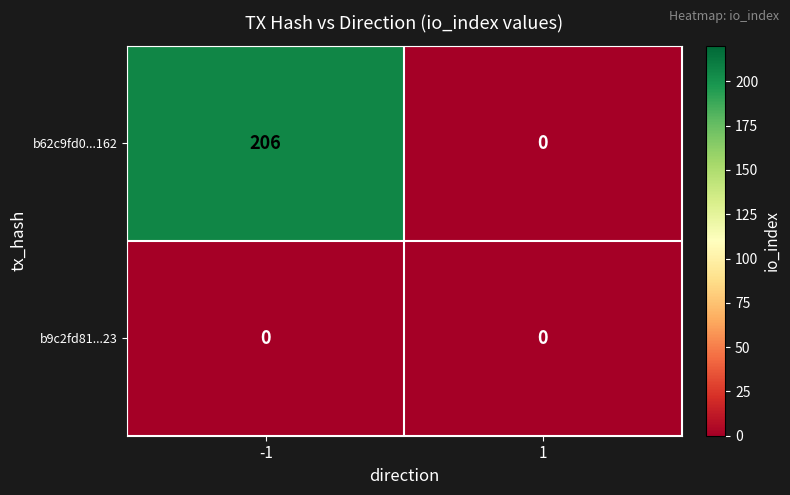

Rank the categories by b62c9fd0...162 value from lowest to highest.

1, -1